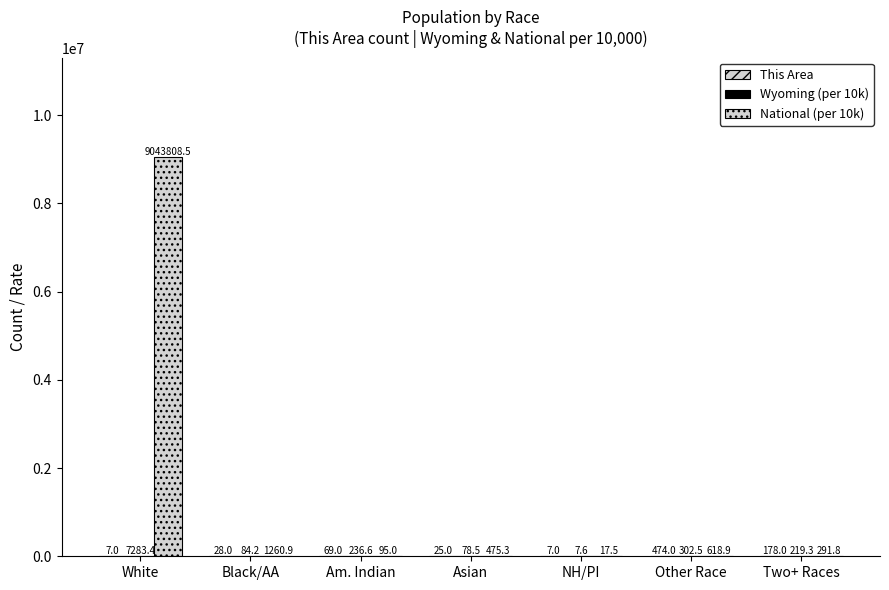

What is the sum of all Wyoming (per 10k) values?

8212.1